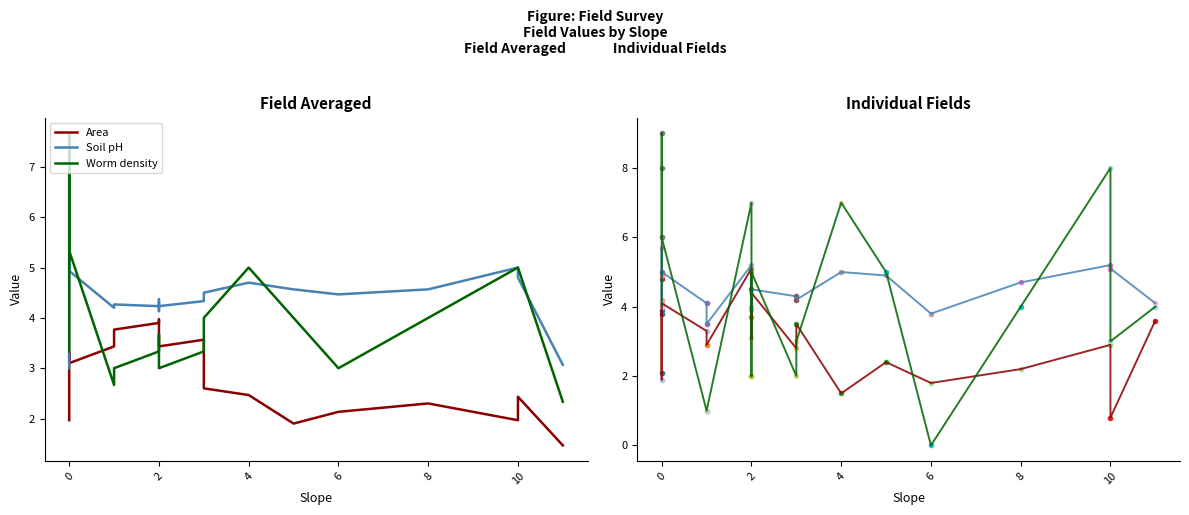

How many interior local peaks does the Soil pH (mean) series have?

5